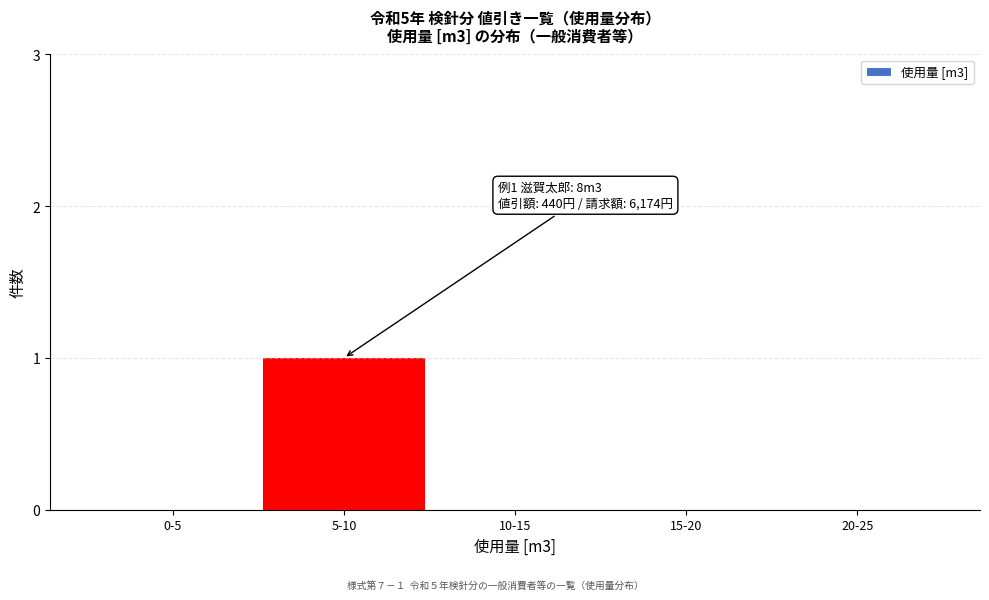

Reading right to left, what are all the values shown in this chart?

20-25=0	15-20=0	10-15=0	5-10=1	0-5=0